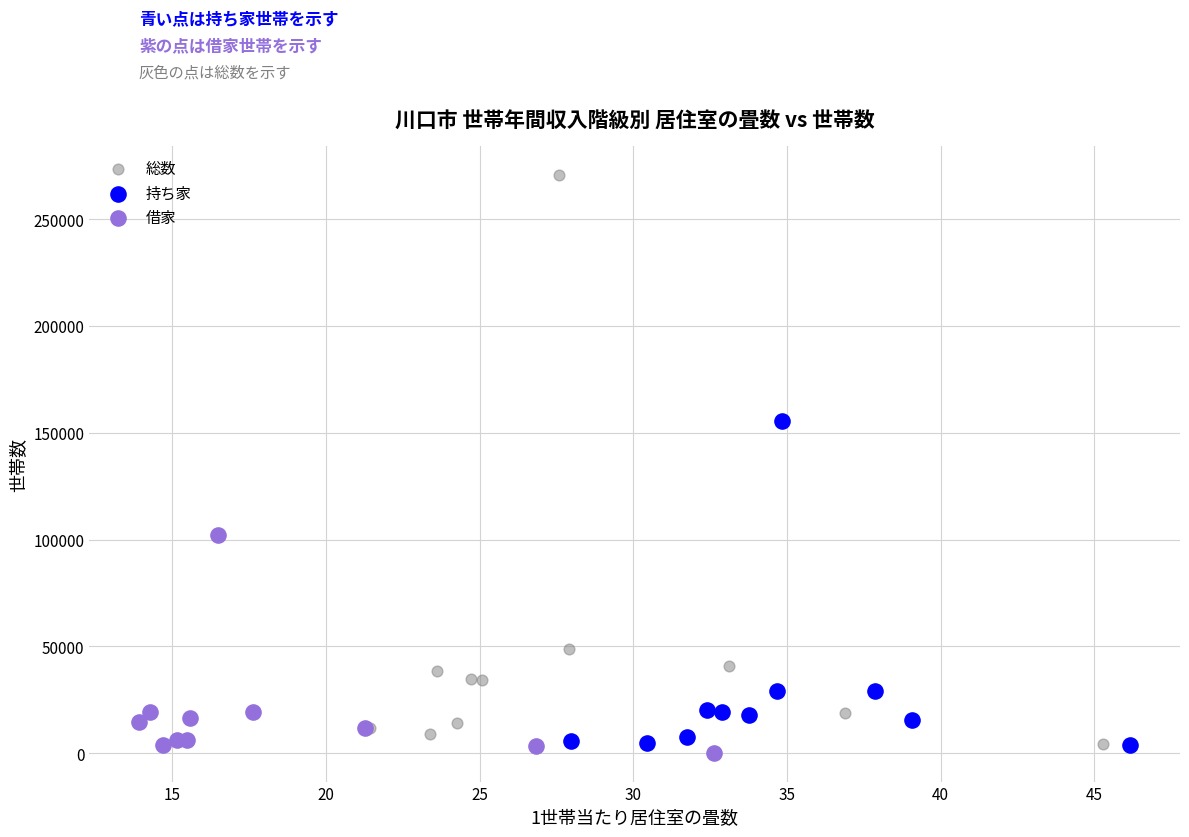

What are all the series names shown in the legend?

総数, 持ち家, 借家